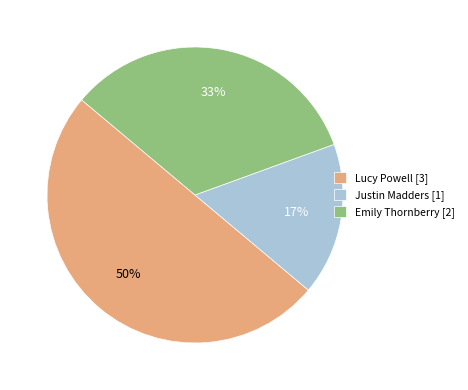

True or false: Emily Thornberry [2] accounts for 44% of the total.

False